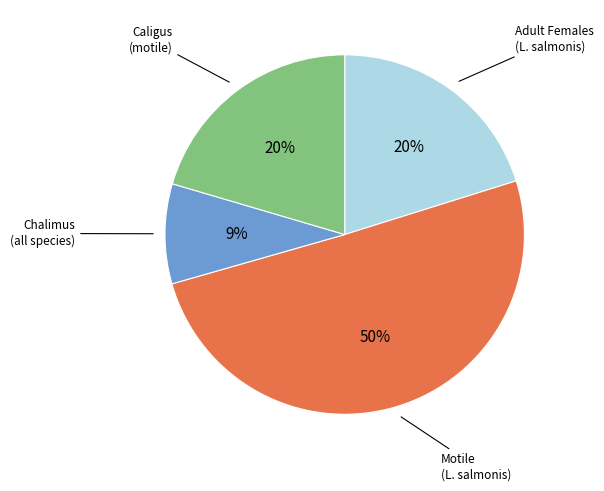

Which slice is the largest?

Motile (L. salmonis)